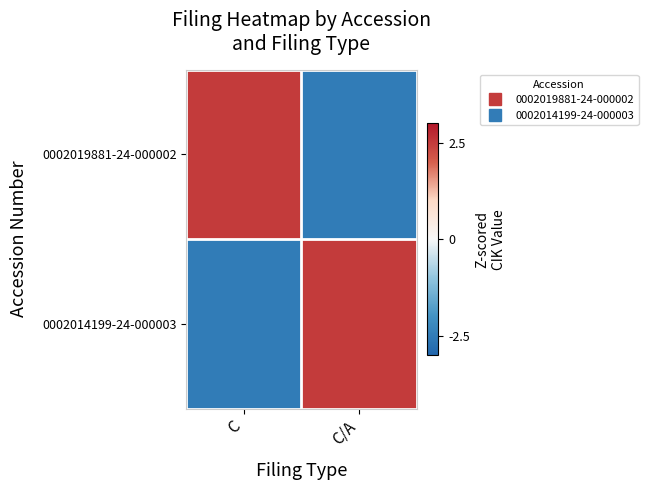

Reading left to right, what are all the values shown in this chart?

0002019881-24-000002: C=2.5	C/A=-2.5
0002014199-24-000003: C=-2.5	C/A=2.5